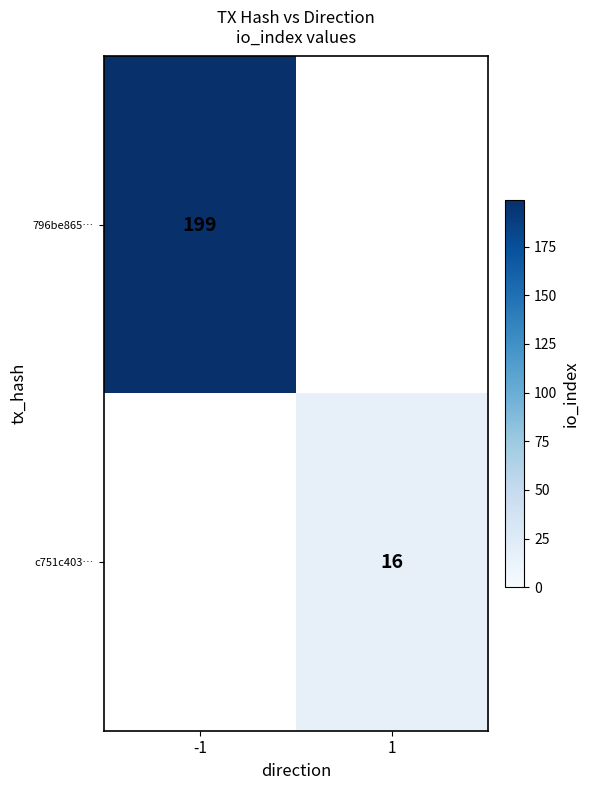

The 796be865… series shows 199 at -1. True or false?

True